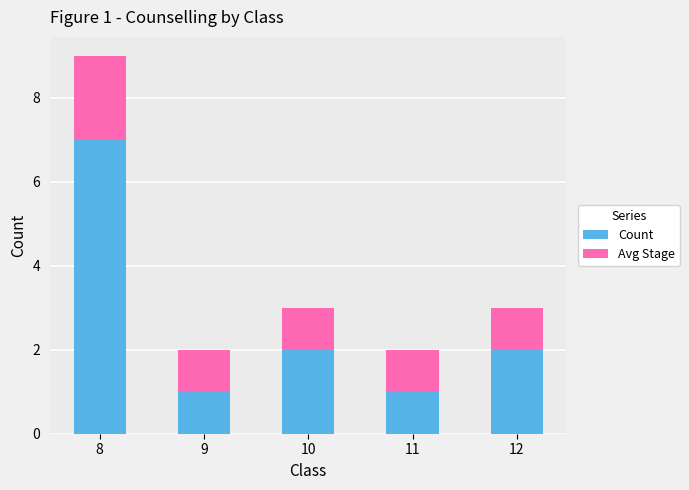

Reading left to right, list the values for the Count series.

7	1	2	1	2